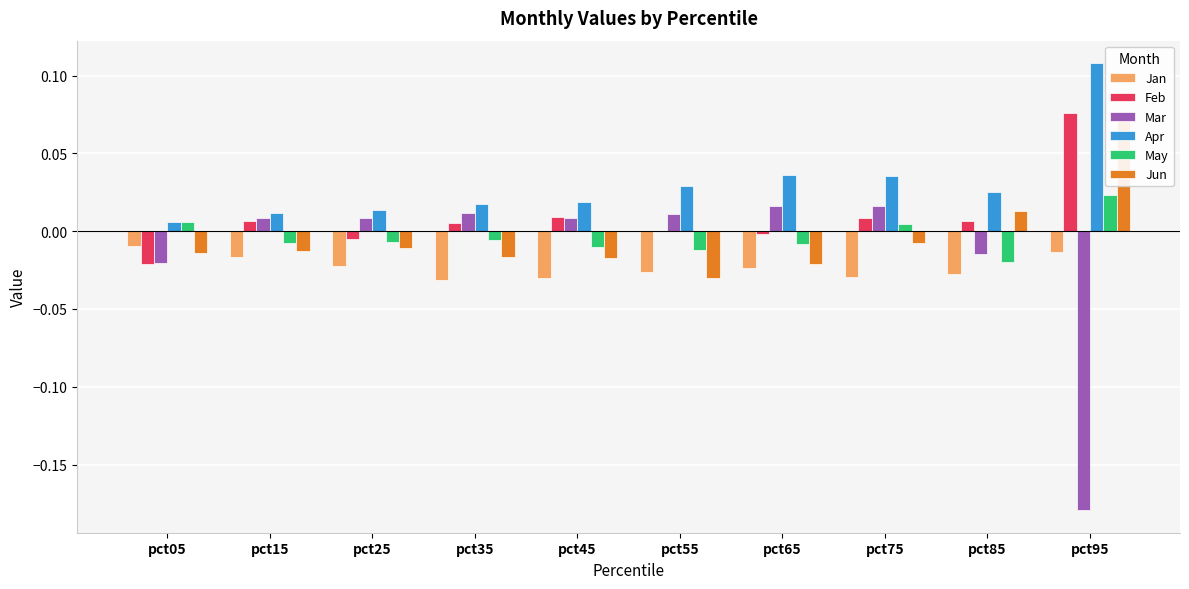

Which has a higher value, pct55 or pct35?

pct55